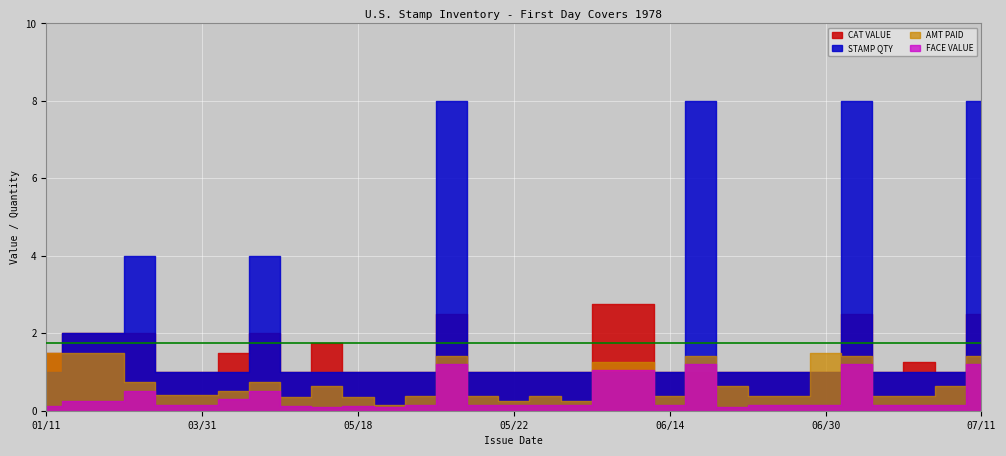

What value does the STAMP QTY series have at 07/05?

1.0